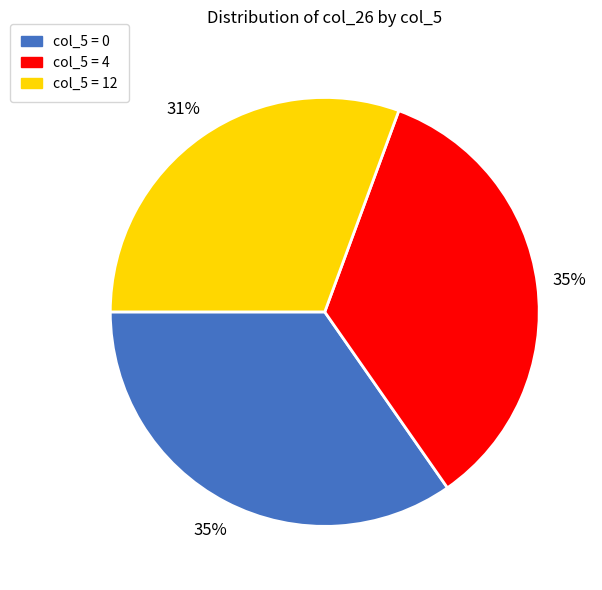

Is there a majority slice in this chart?

No